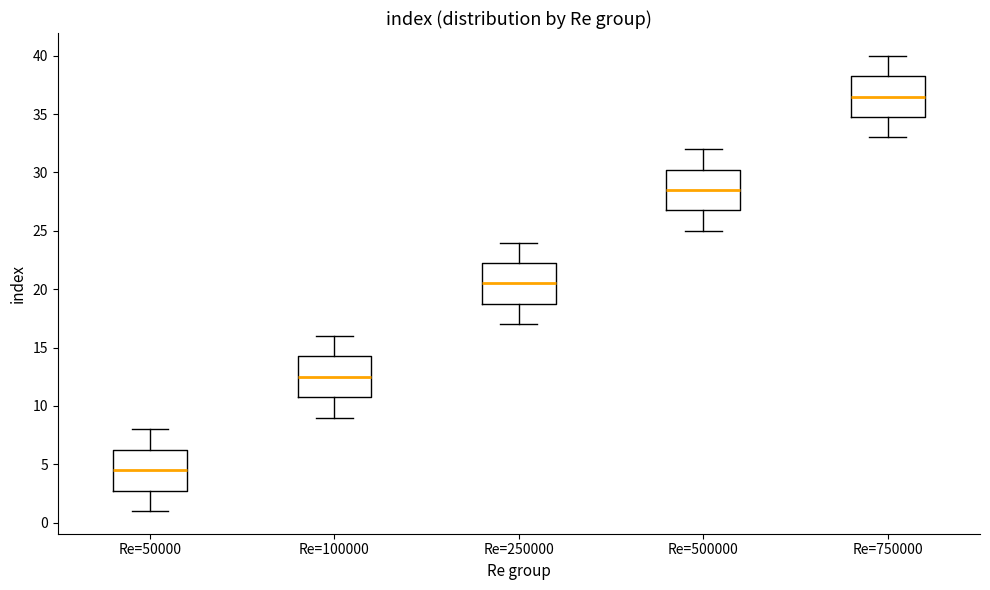

Reading left to right, read every box against the y-axis: the position of its median line, the range the box covers, and the ends of its whiskers. The values are not printed on the chart, so give them approximately, as read against the axis.

Re=50000: median 4.5, box 3.0 to 6.5, whiskers 1.0 to 8.0
Re=100000: median 12.5, box 11.0 to 14.5, whiskers 9.0 to 16.0
Re=250000: median 20.5, box 19.0 to 22.5, whiskers 17.0 to 24.0
Re=500000: median 28.5, box 27.0 to 30.5, whiskers 25.0 to 32.0
Re=750000: median 36.5, box 35.0 to 38.5, whiskers 33.0 to 40.0